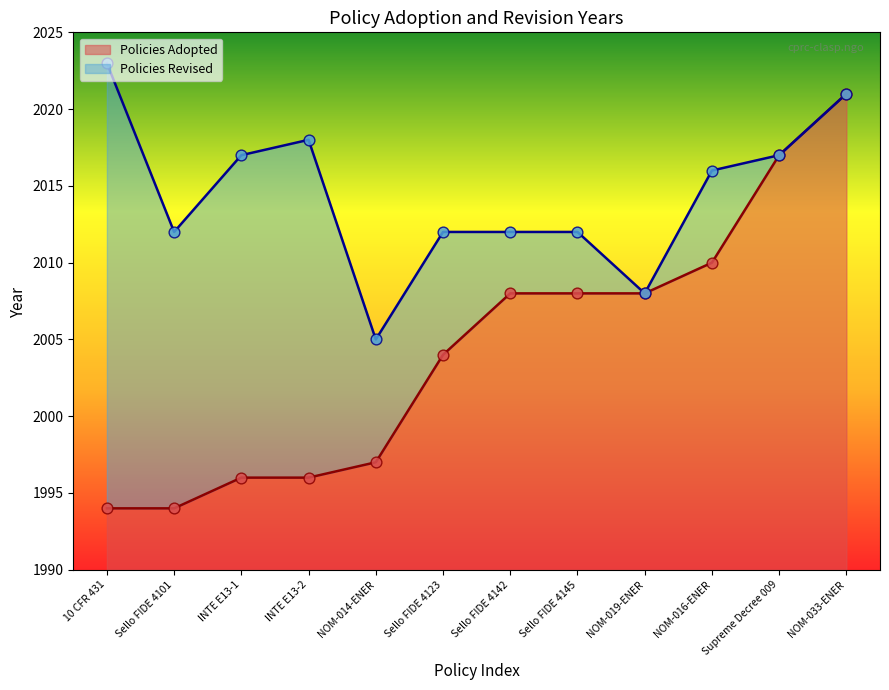

Is it true that Policies Adopted equals 2008 at NOM-019-ENER?

True